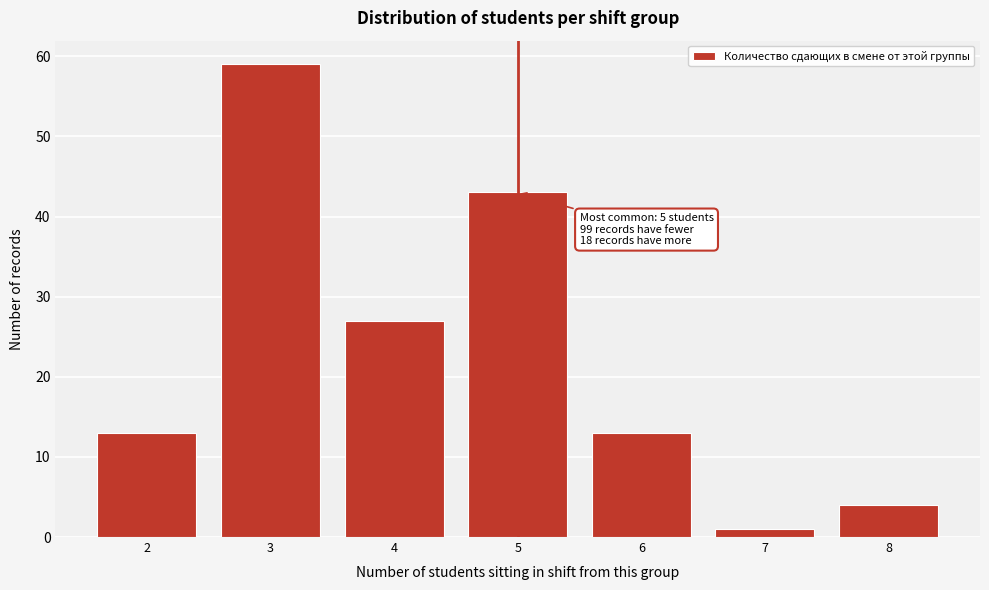

Reading left to right, list all the values displayed in this chart.

13	59	27	43	13	1	4